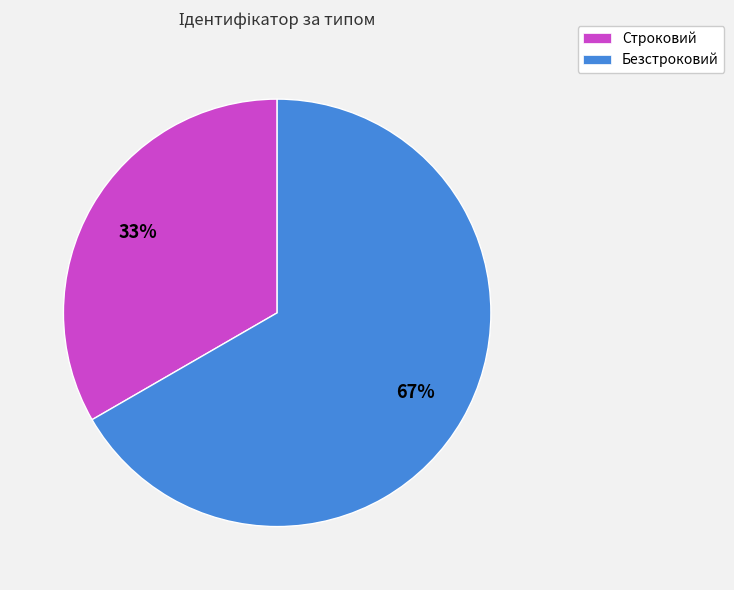

Combined, do Строковий and Безстроковий account for over 50%?

Yes